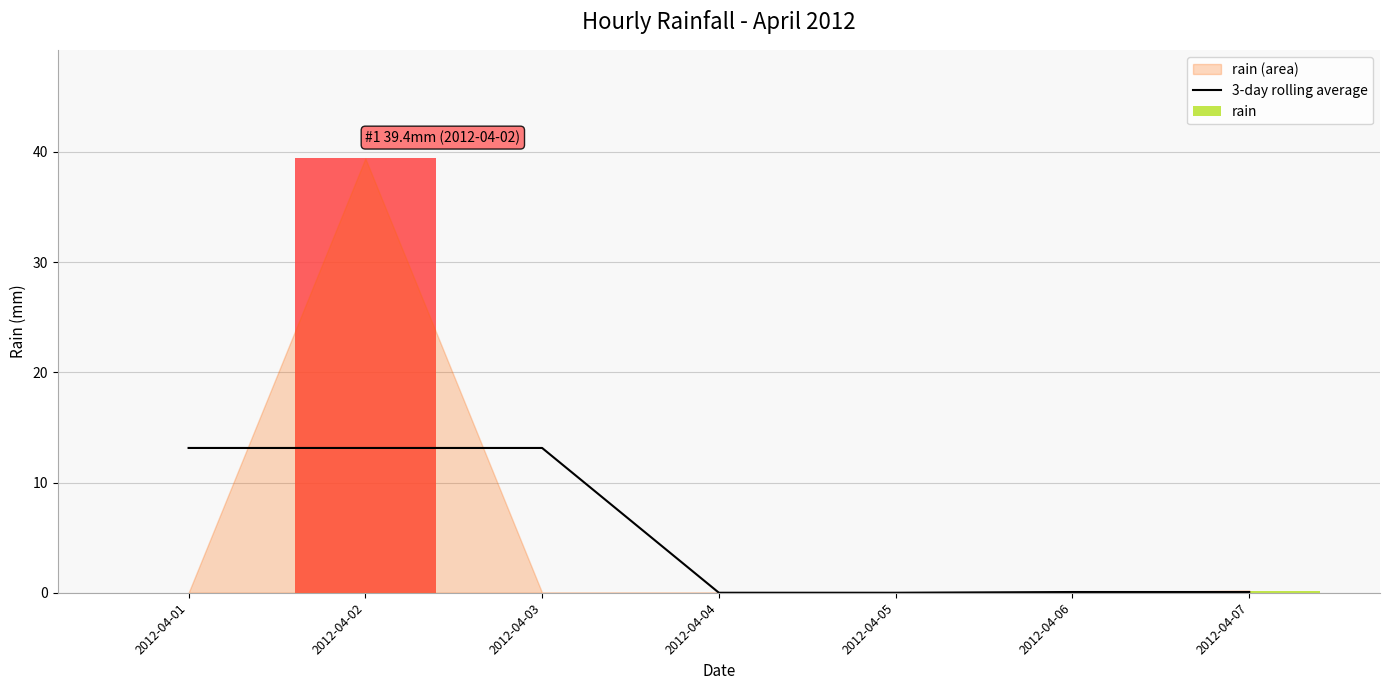

Reading left to right, extract all data points from this chart.

2012-04-01=13.1	2012-04-02=13.1	2012-04-03=13.1	2012-04-04=0.0	2012-04-05=0.0	2012-04-06=0.1	2012-04-07=0.1